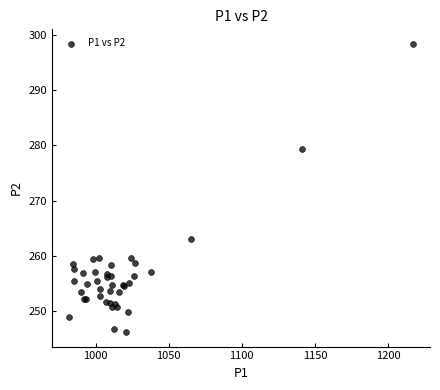

What Y value in the scatter plot is closest to 272?

279.3